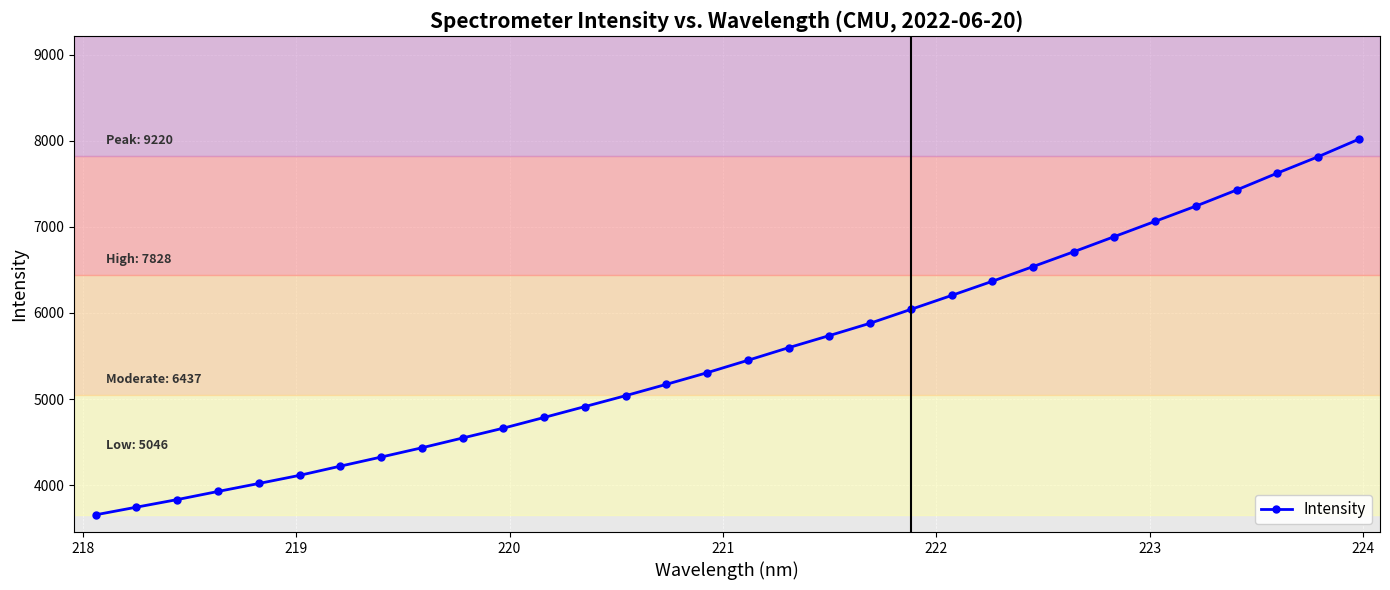

How many lines are shown in the chart?

1